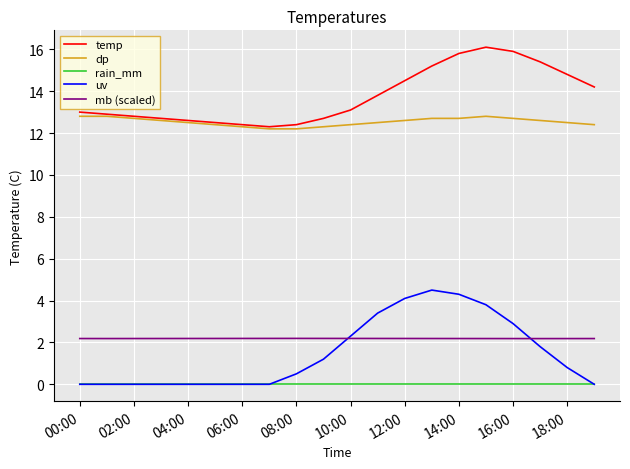

How many lines are shown in the chart?

5